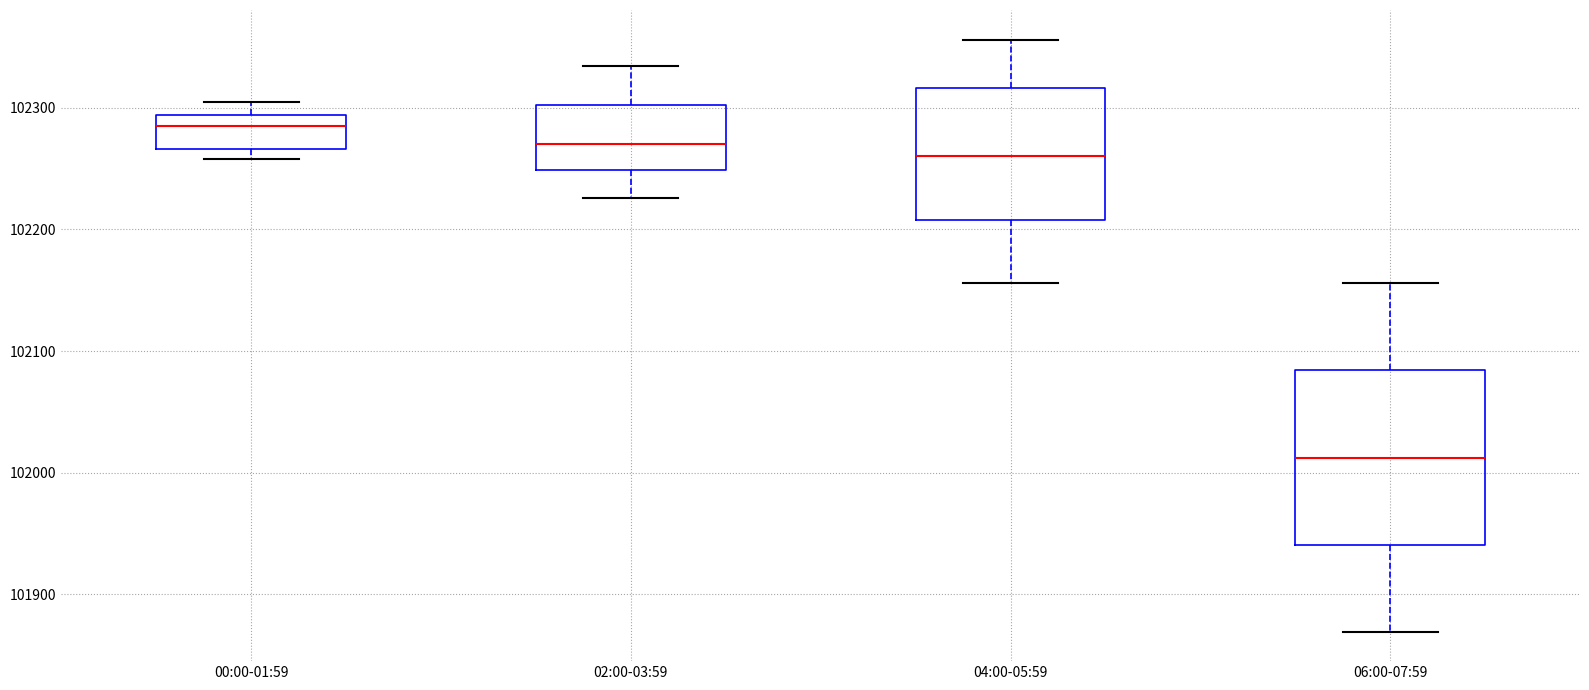

Which box's median line is the highest?

00:00-01:59